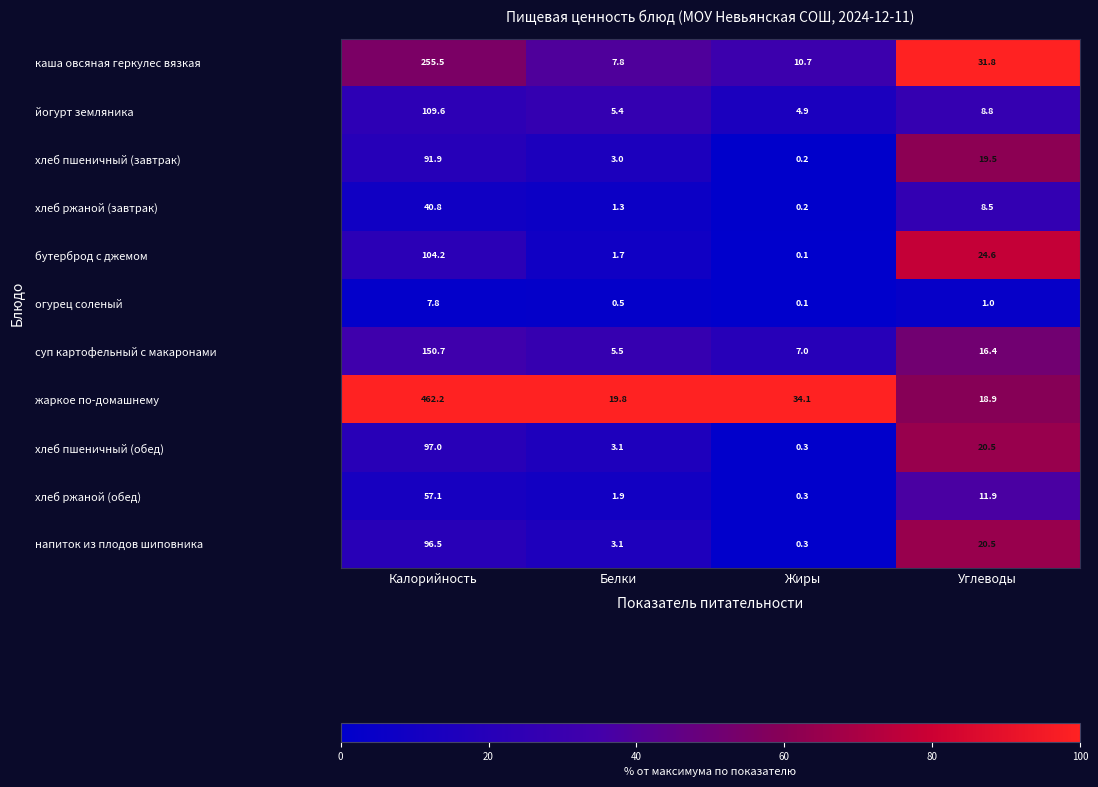

What is the maximum value shown in the chart?

462.2